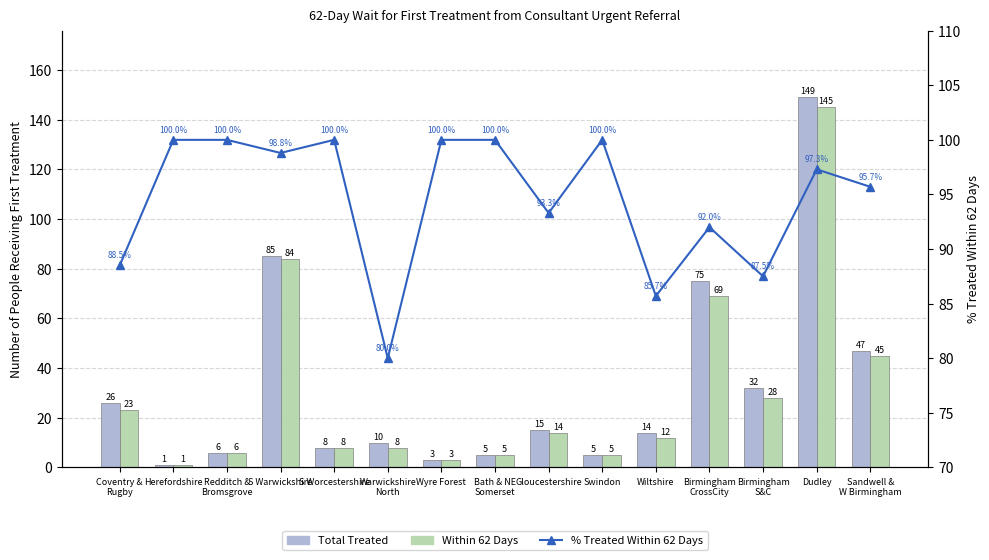

At how many categories does at least one series exceed 16?

15